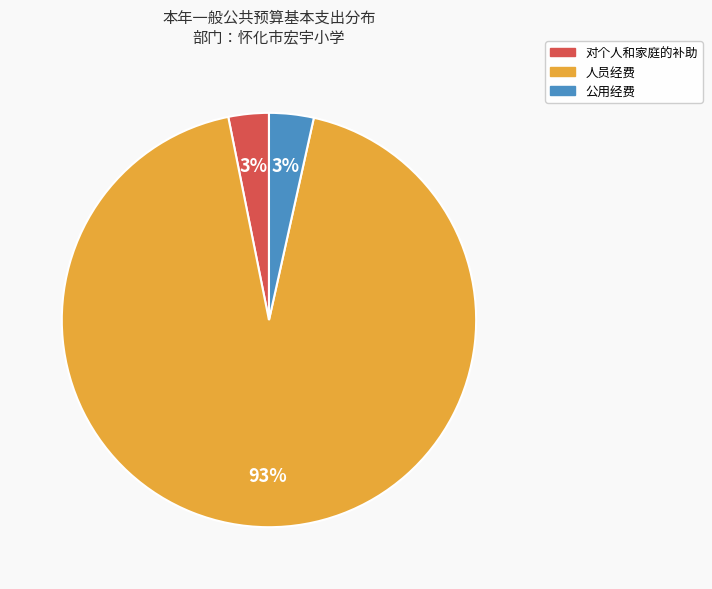

To the nearest percent, what percentage of the pie is 公用经费?

3%